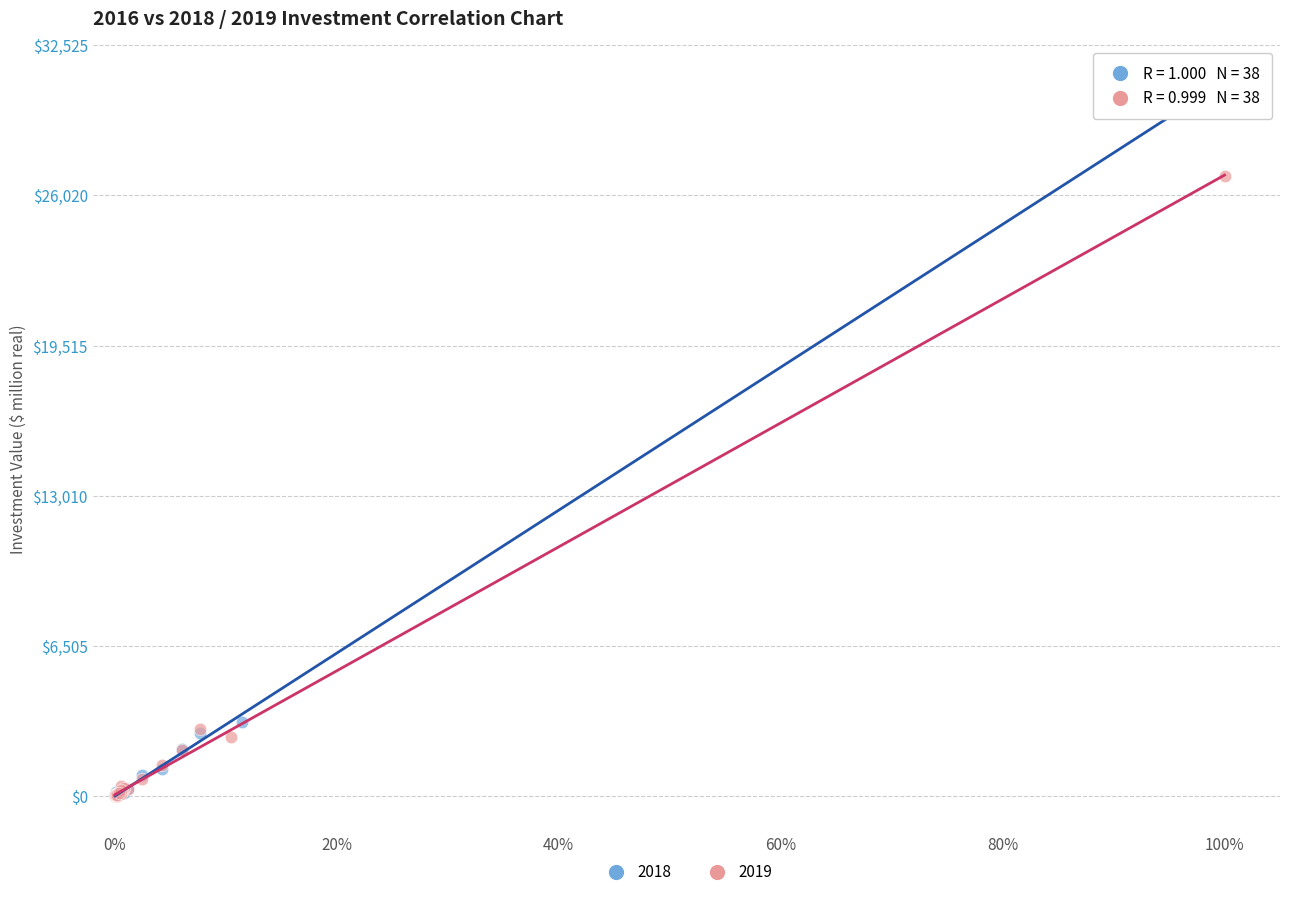

Which series contains the highest Y value?

2018